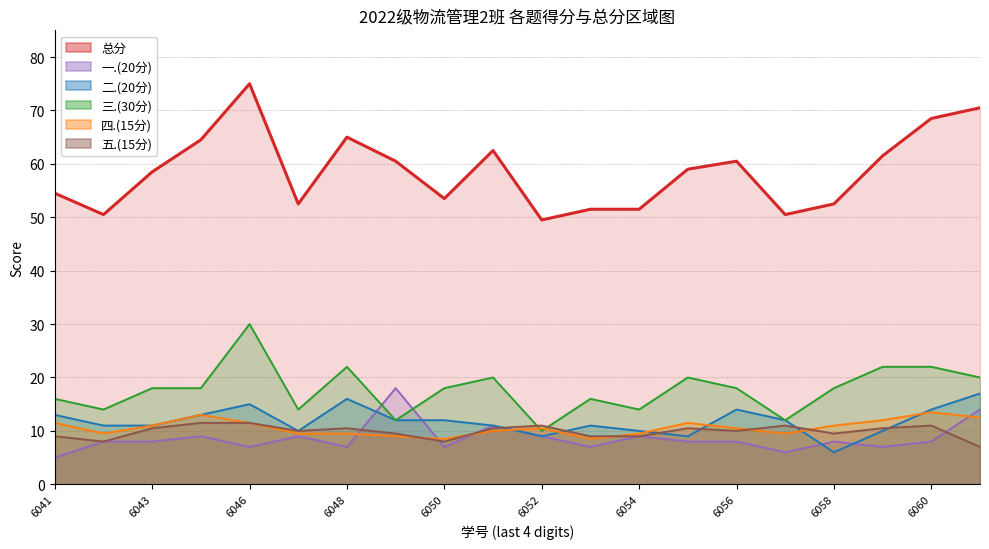

Which series has the widest spread of values?

总分